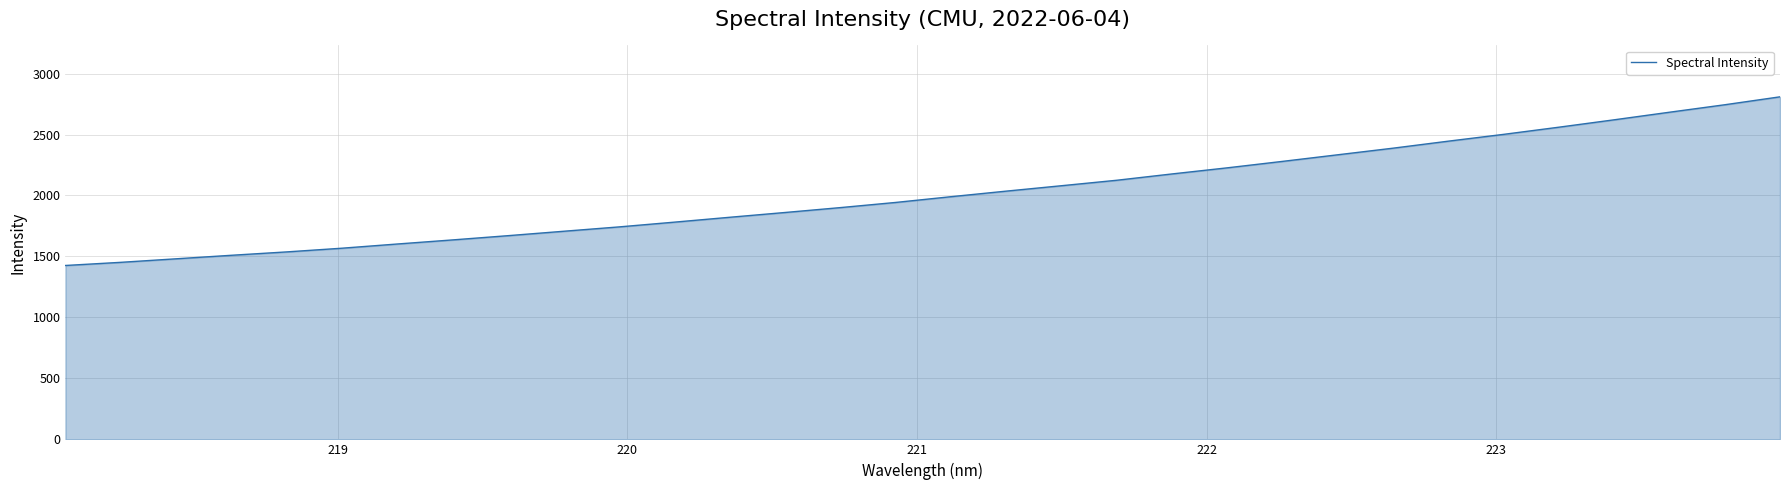

What is the greatest value displayed?

2809.0